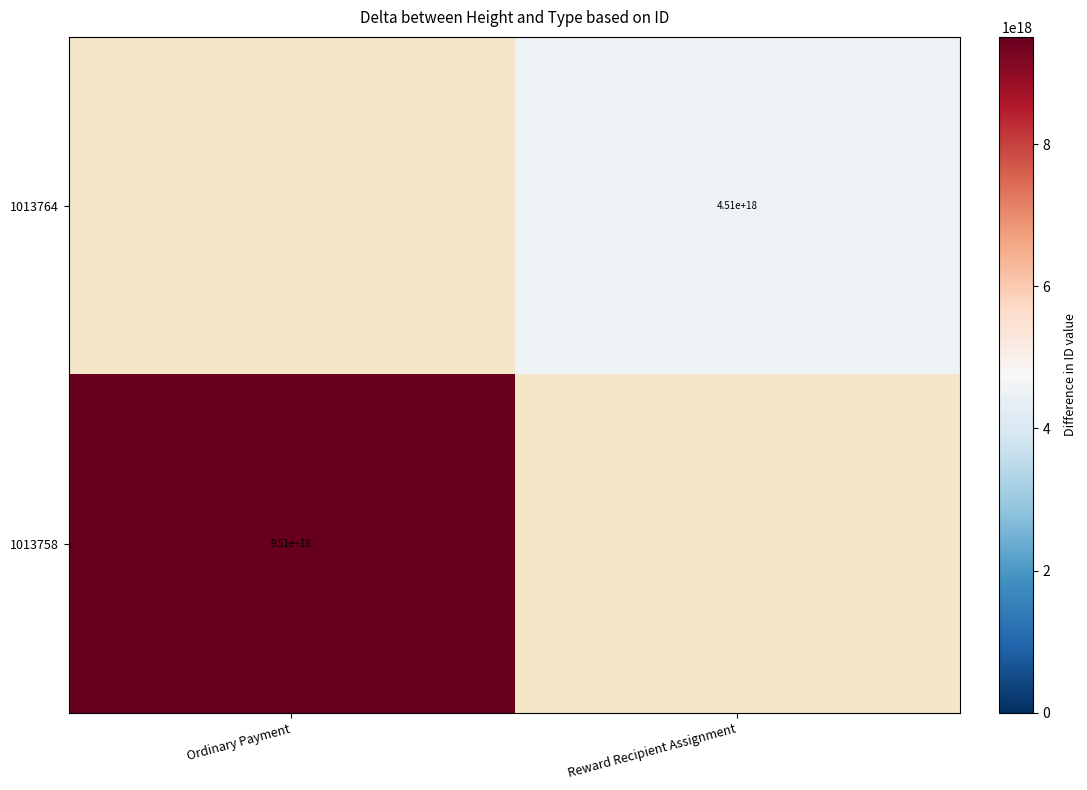

True or false: 1013764 has a value of 2258189187538721024.0 at Reward Recipient Assignment.

False